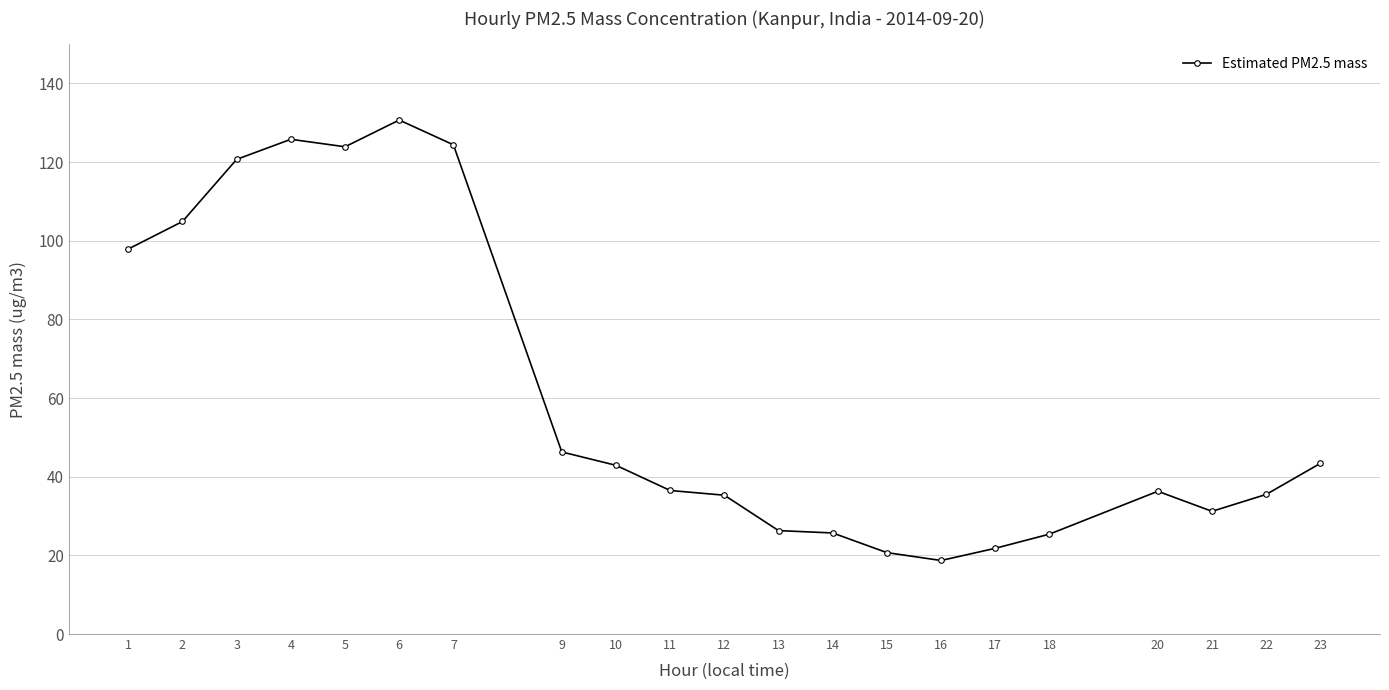

How many lines are shown in the chart?

1